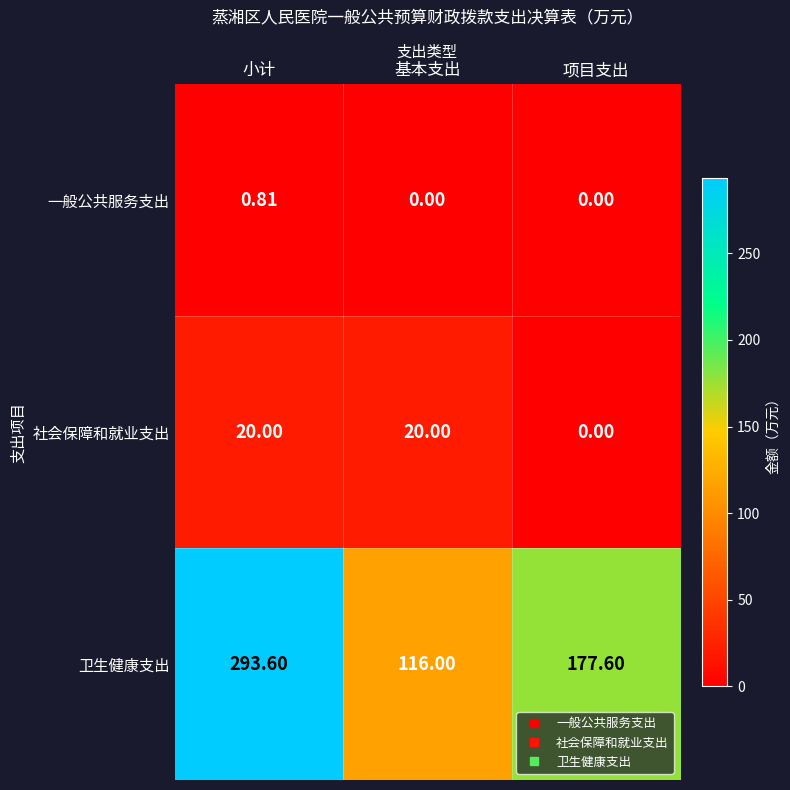

How many distinct data groups are displayed?

3